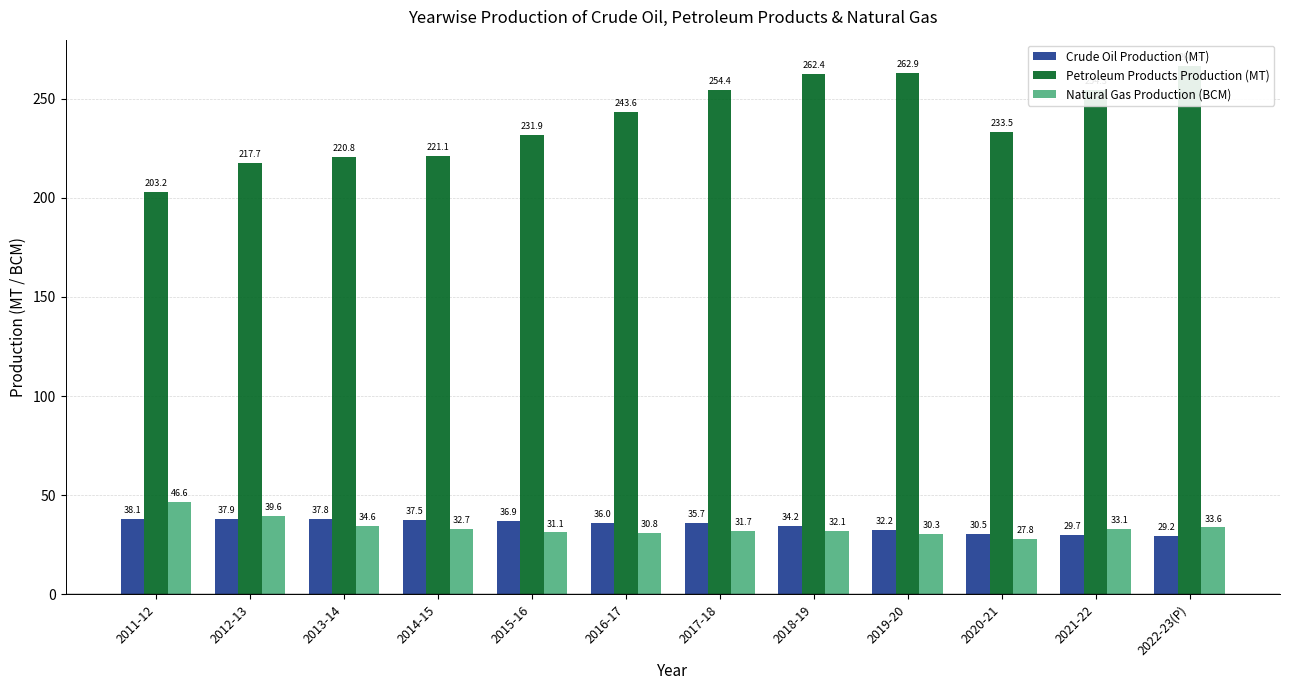

What is the difference between the maximum and minimum values in the Natural Gas Production (BCM) series?

18.8